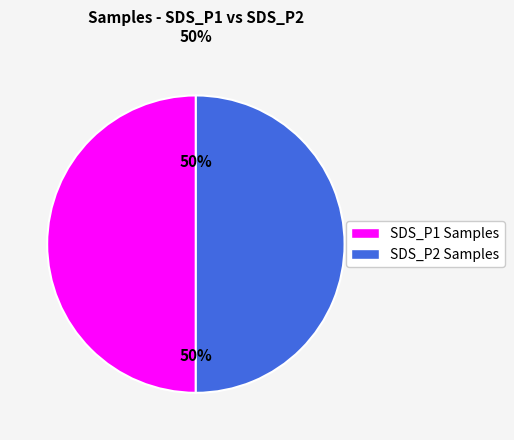

To the nearest percent, what is the average slice percentage?

50%